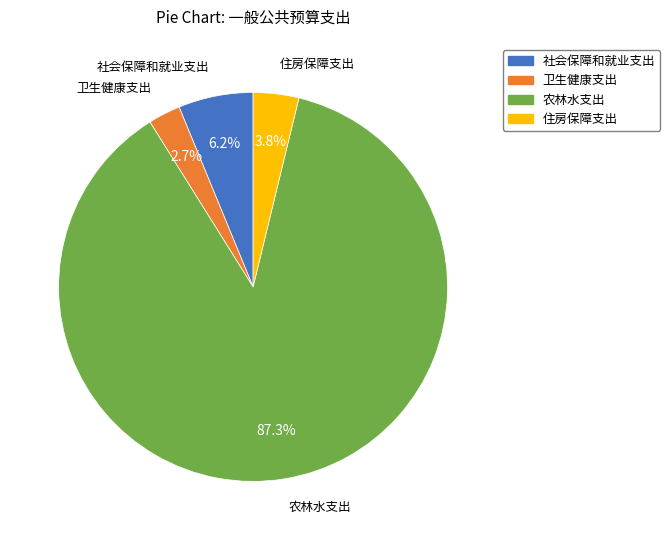

Does any single category account for the majority?

Yes